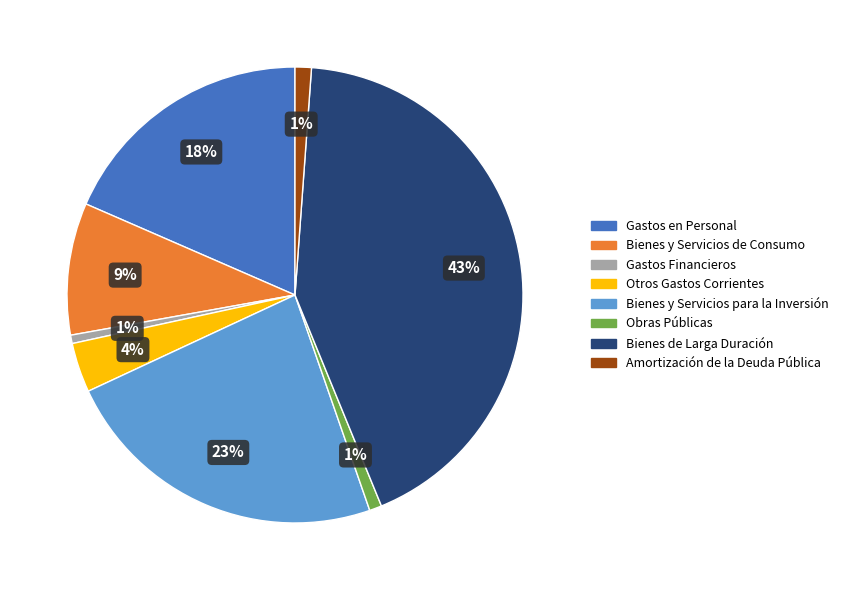

To the nearest percent, what is the difference between the largest and smallest slice percentages?

42%